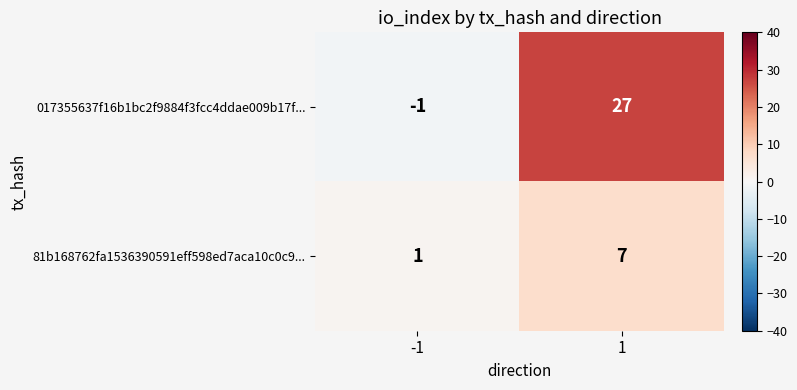

Which series changed the most between -1 and 1?

017355637f16b1bc2f9884f3fcc4ddae009b17f...